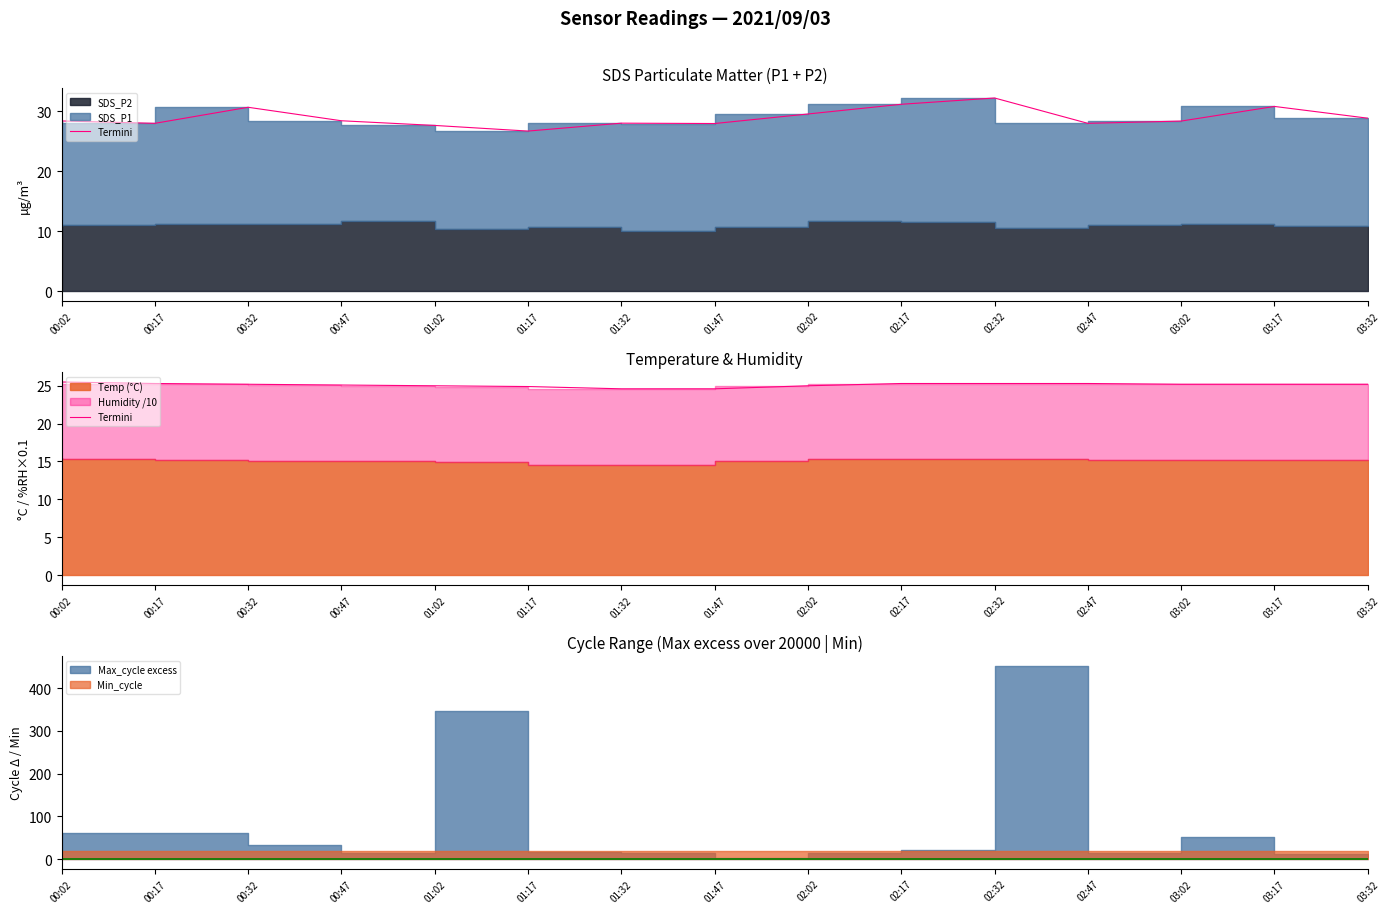

What is the difference between the maximum and minimum values?

0.9